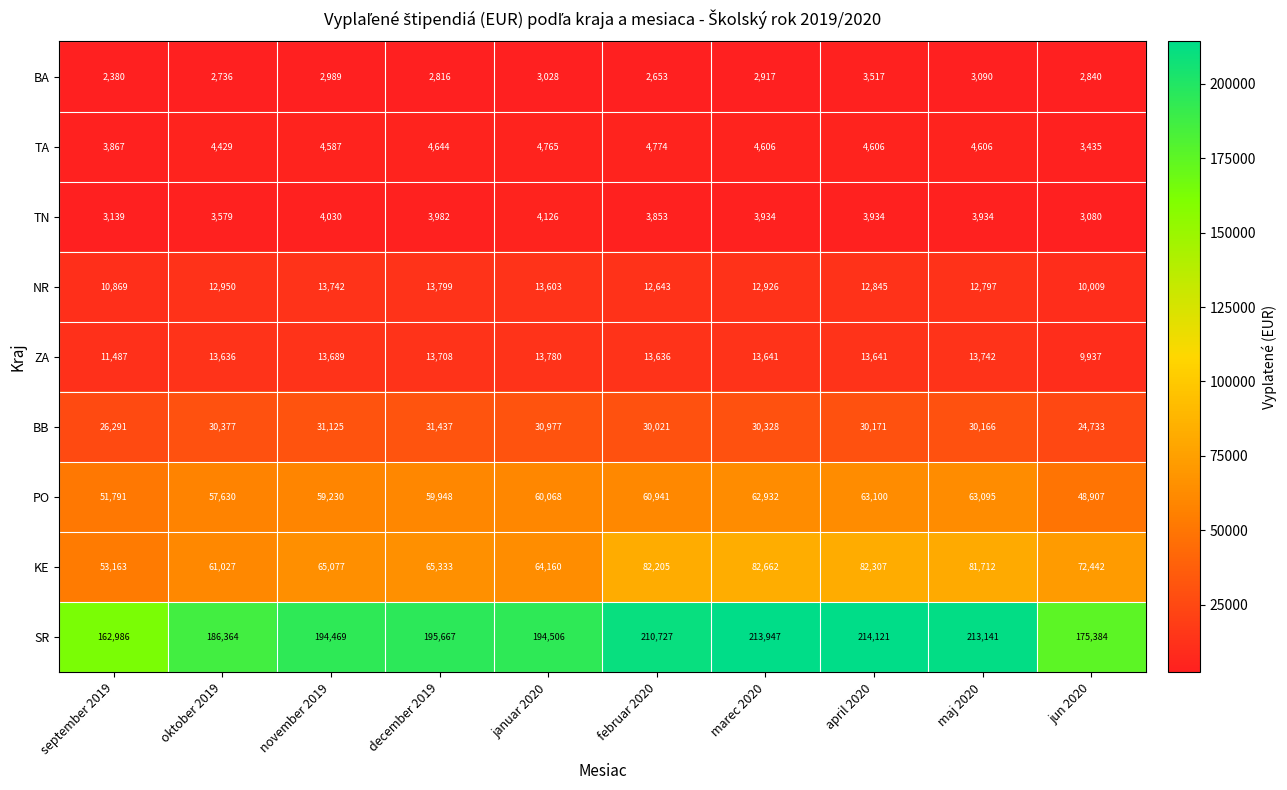

Where does the BB series first go above 30328?

oktober 2019